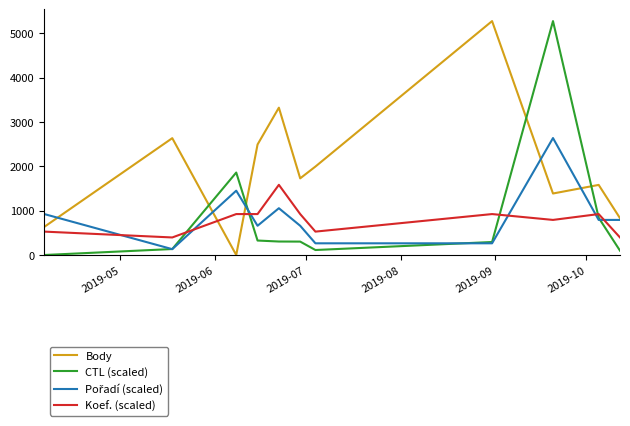

Does the chart display data point markers on the line(s)?

No